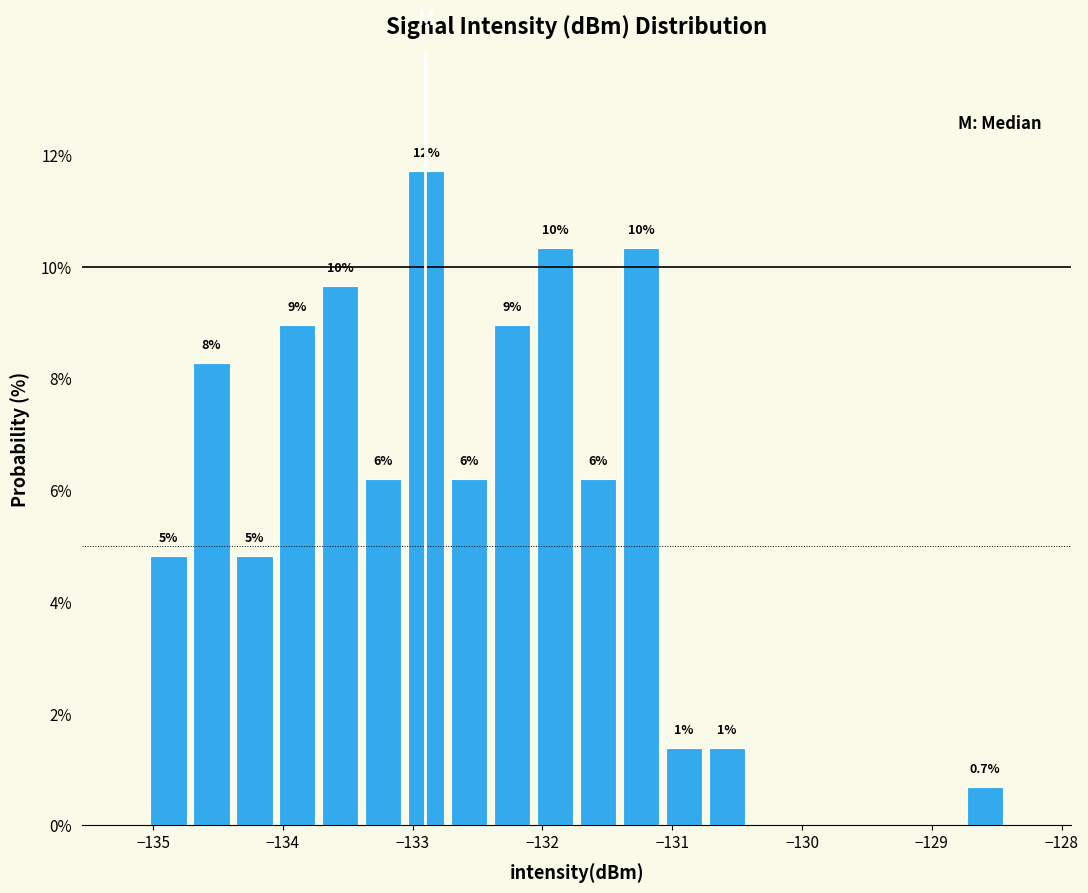

Around what value on the x-axis is the tallest bar? Give the approximate position of its centre, as read against the axis.

-132.9